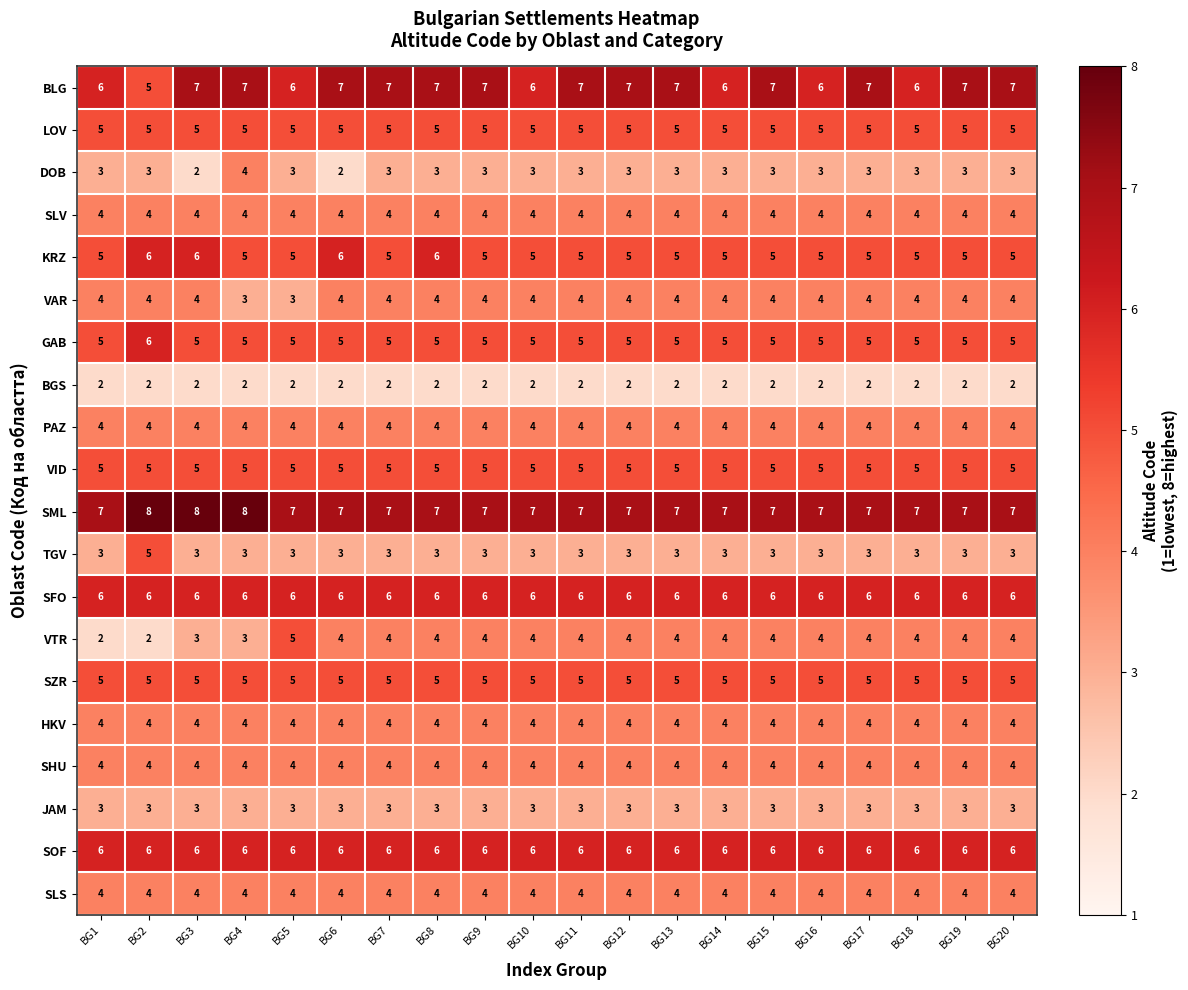

How many series are shown in this chart?

20